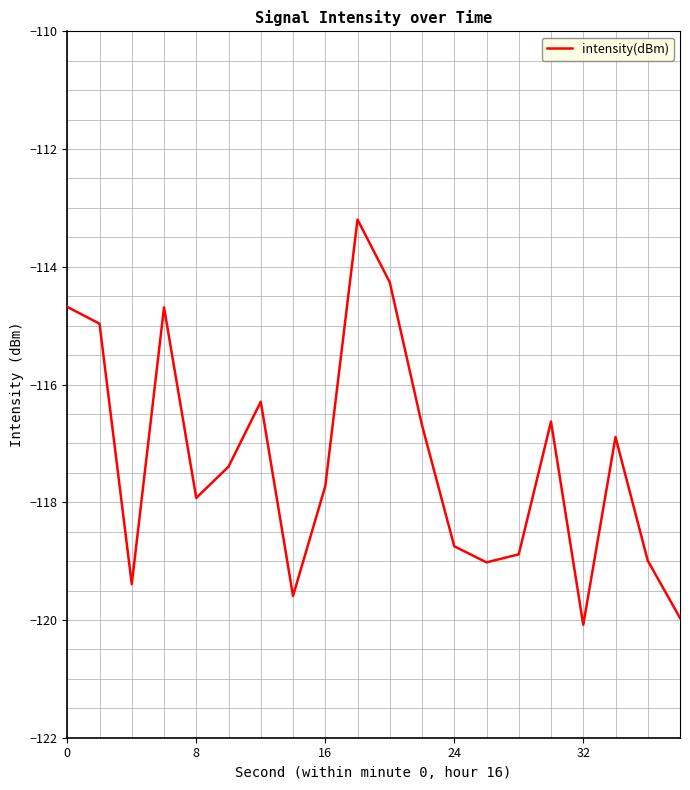

What is the difference between the maximum and minimum values?

6.9